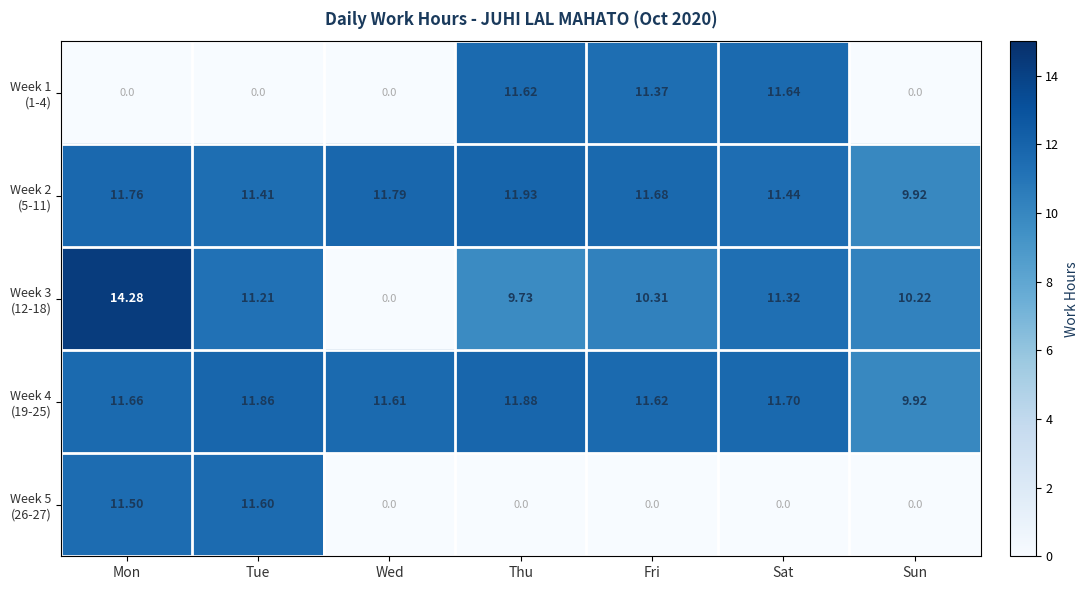

At which category is the sum across all series the highest?

Mon